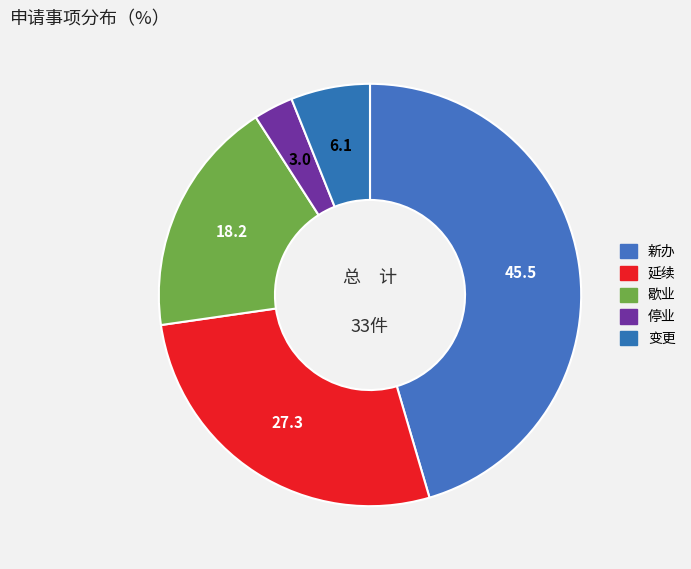

Which category has the biggest portion of the pie?

新办